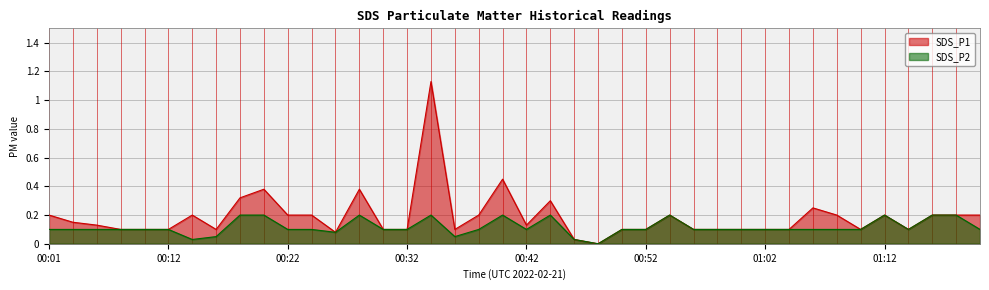

Count the number of categories in the chart.

40